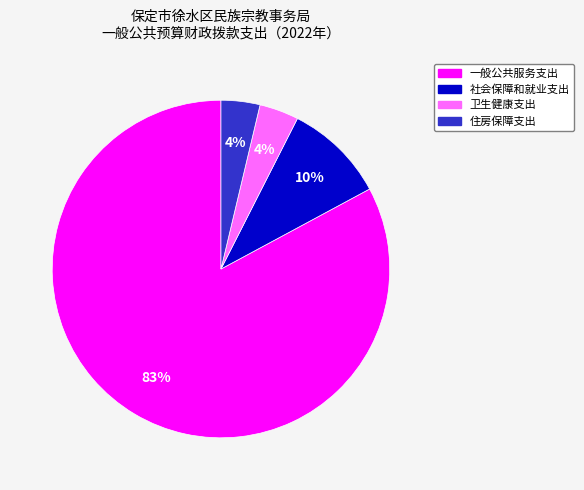

To the nearest percent, what is the average slice percentage?

25%